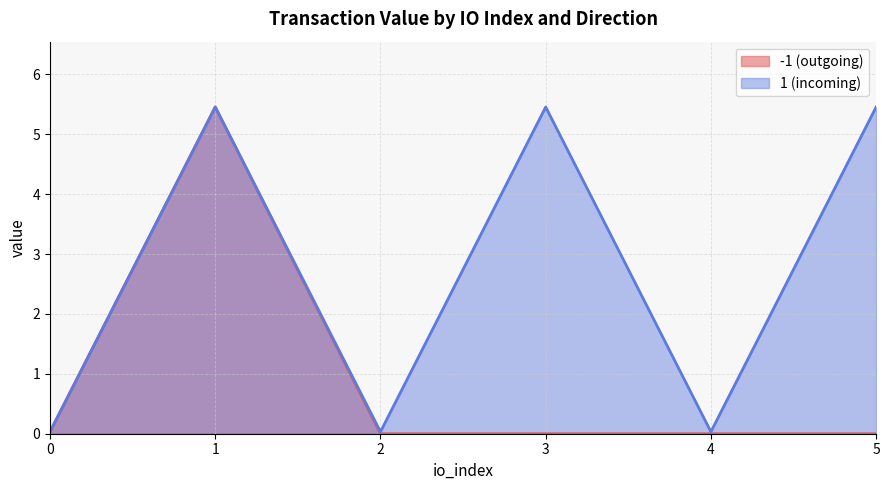

How many series are shown in this chart?

2